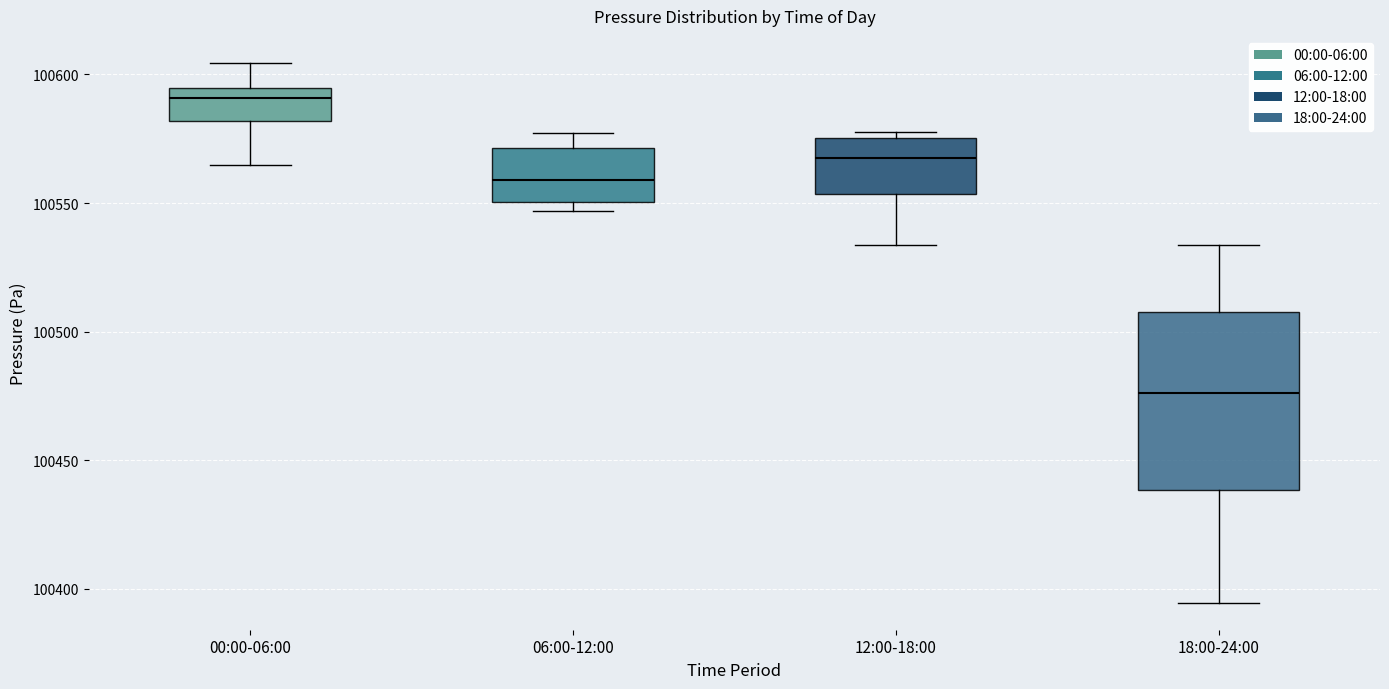

Which box's median line is the highest?

00:00-06:00